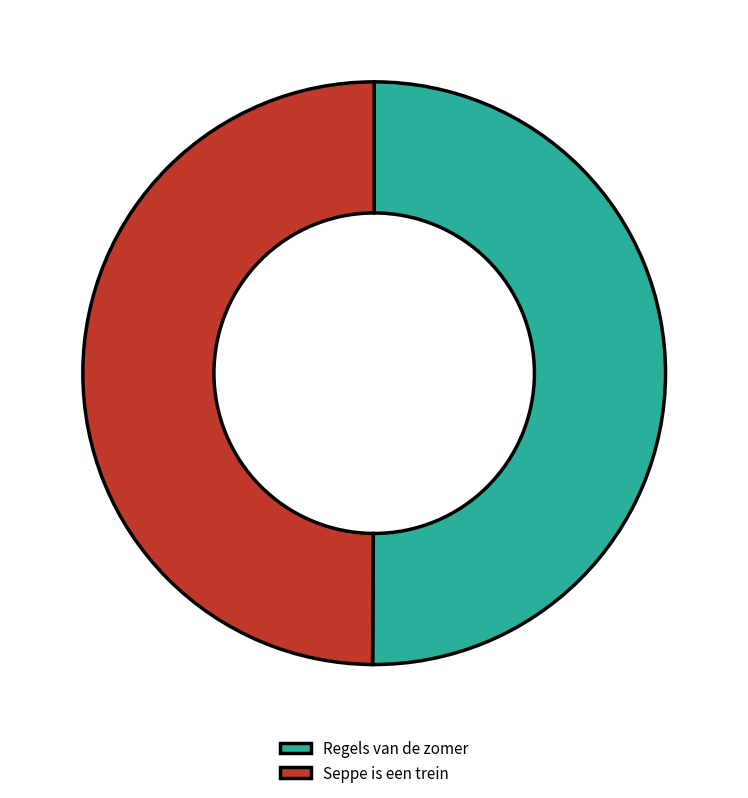

Combined, do Seppe is een trein and Regels van de zomer account for over 50%?

Yes